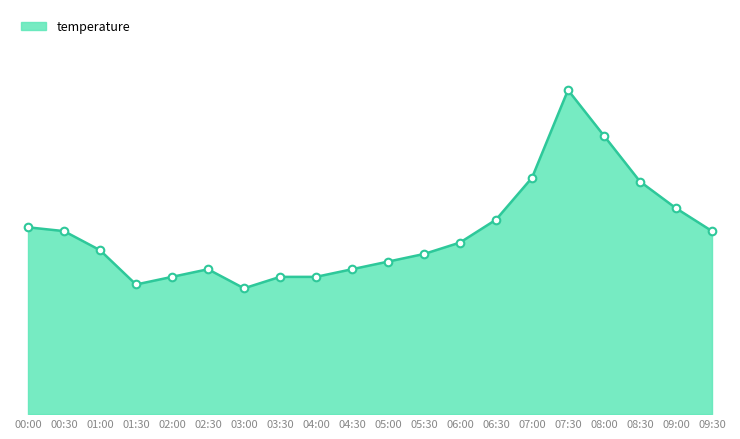

Is this an area chart (filled region under the line)?

Yes